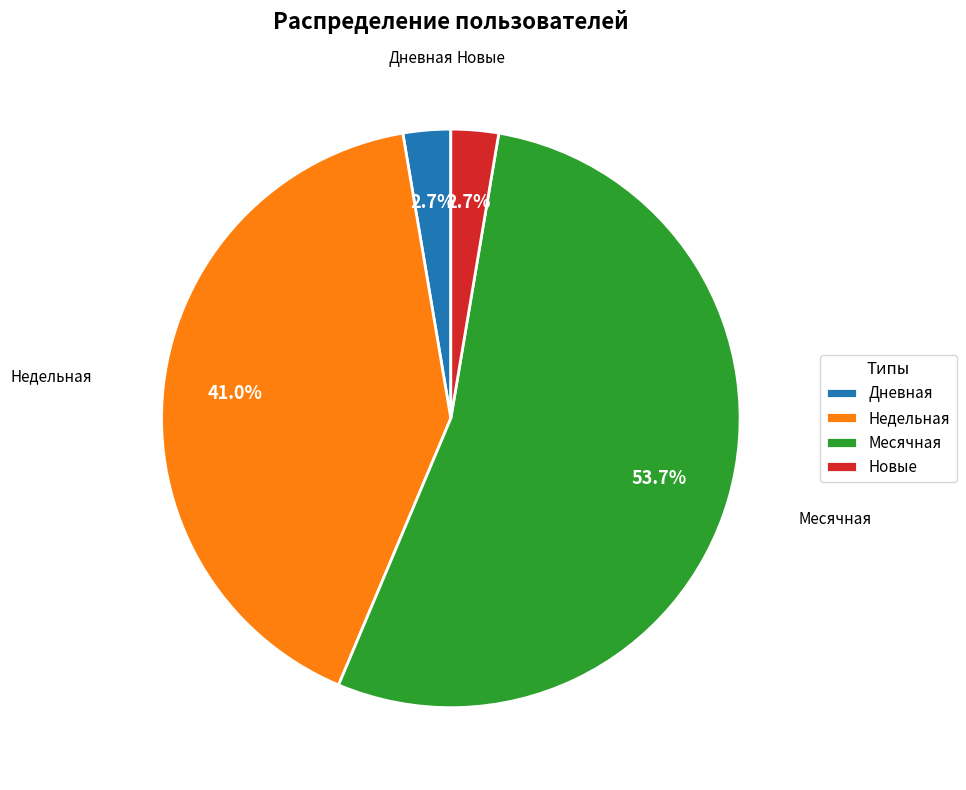

What is the total percentage of Дневная and Месячная?

56.3%